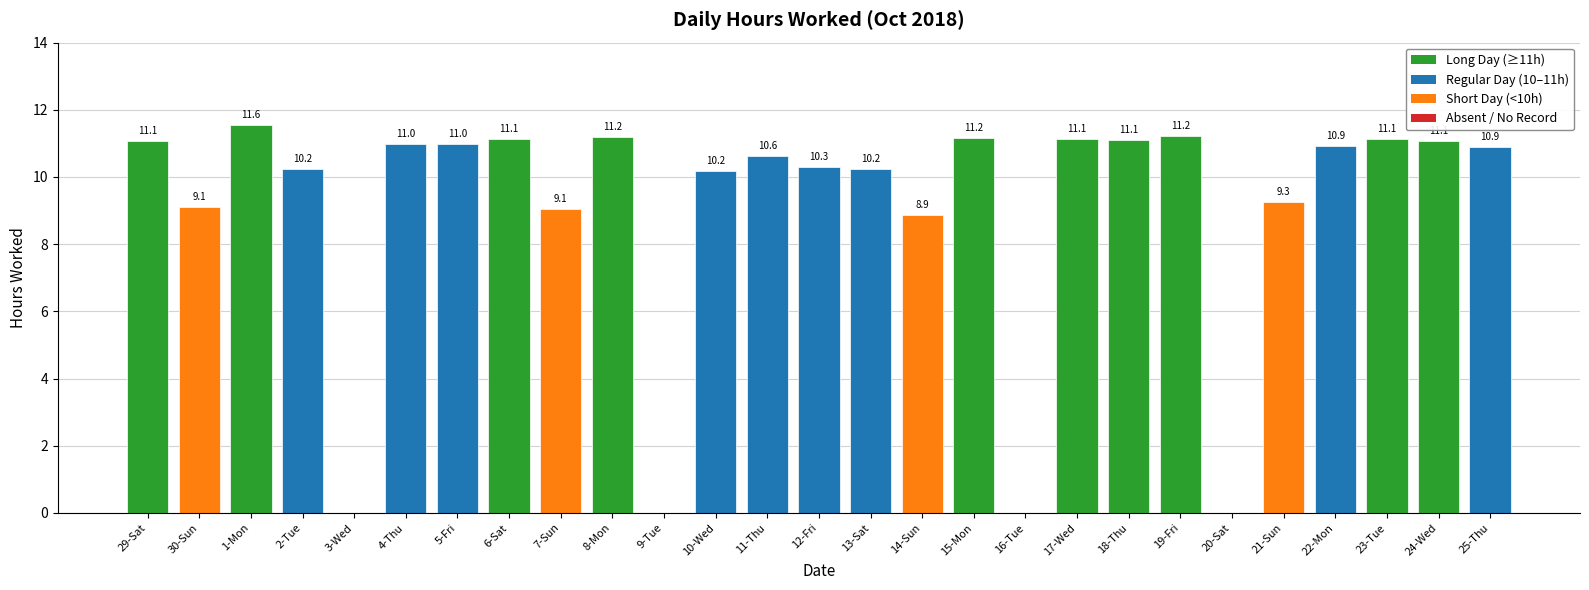

What is the difference between the values at 18-Thu and 16-Tue?

11.1